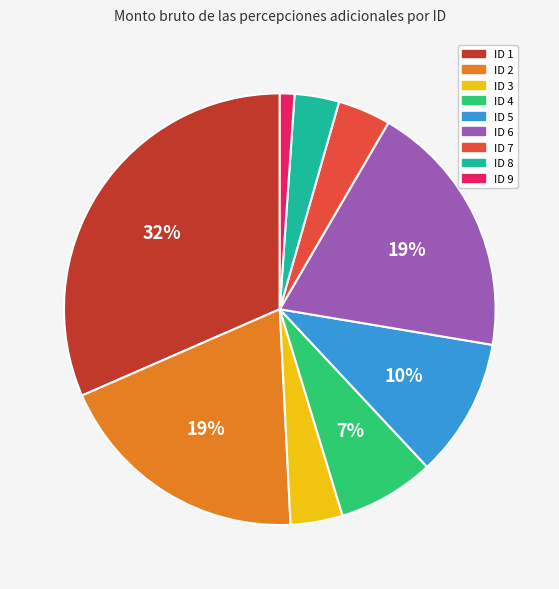

To the nearest percent, what is the difference between the ID 6 and ID 3 slice percentages?

15%